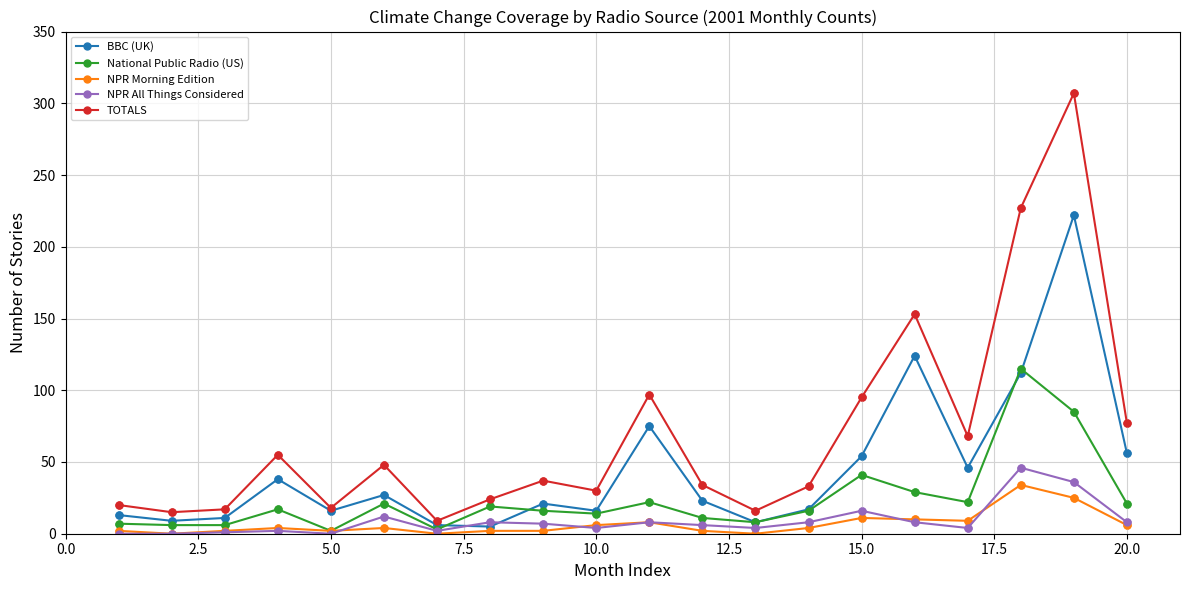

True or false: TOTALS and NPR All Things Considered intersect in this chart.

False